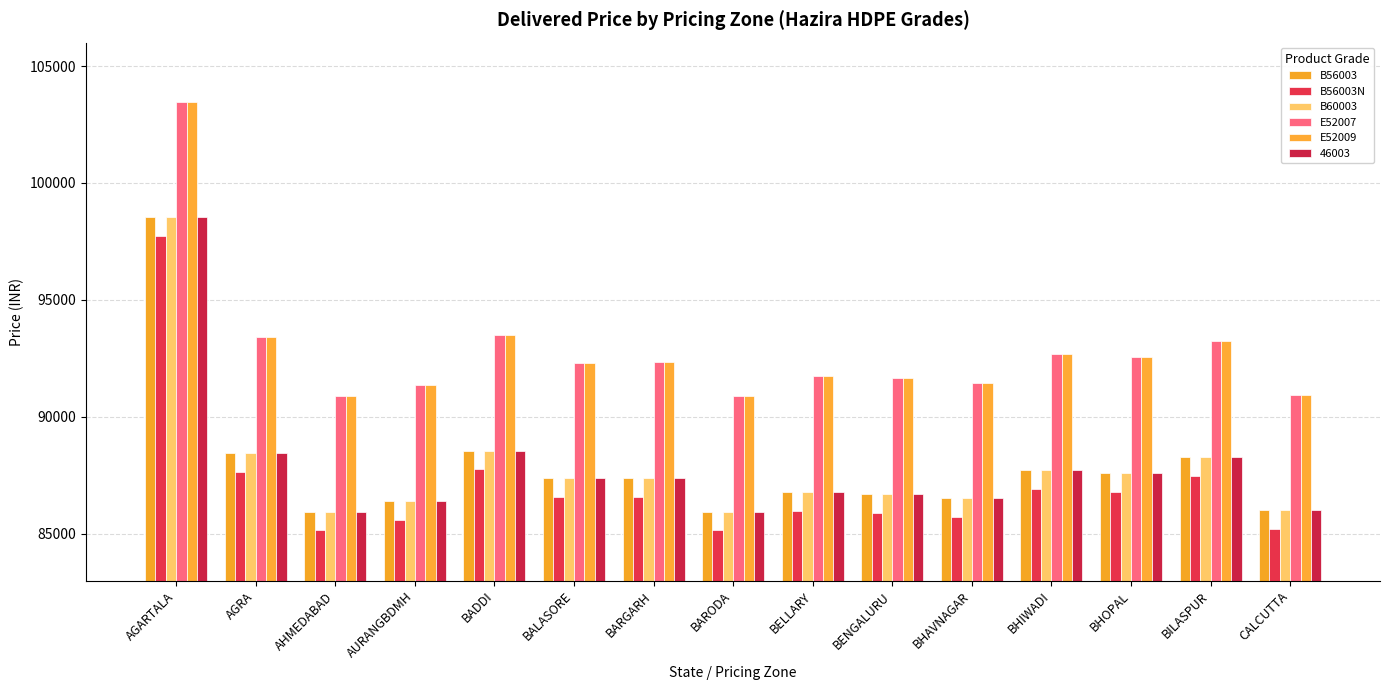

What is the label of the 10th bar from the right?

BALASORE